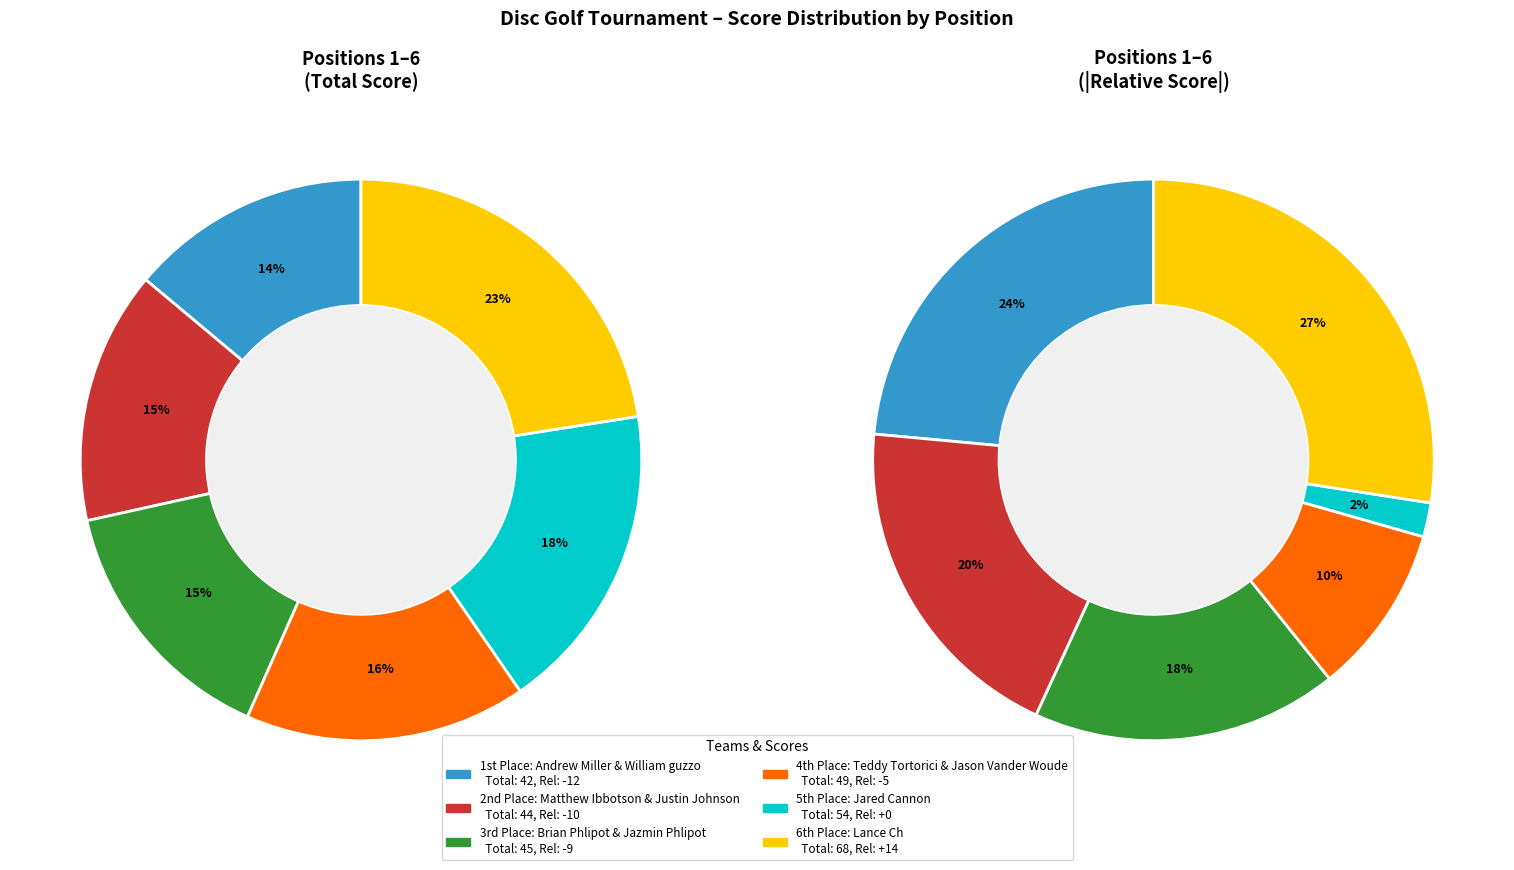

To the nearest percent, what is the average slice percentage?

17%